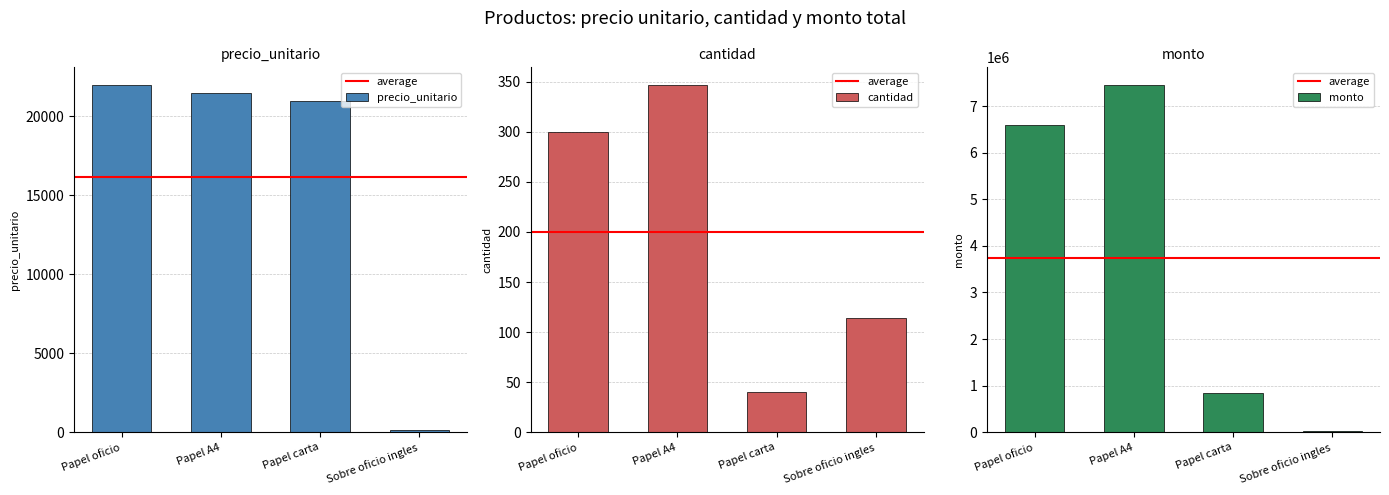

What is the maximum value shown in the chart?

7460500